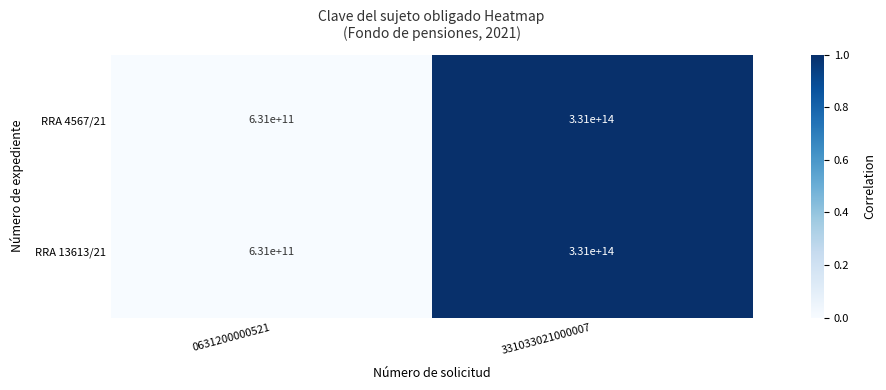

True or false: RRA 13613/21 has a value of 504533369586320 at 331033021000007.

False